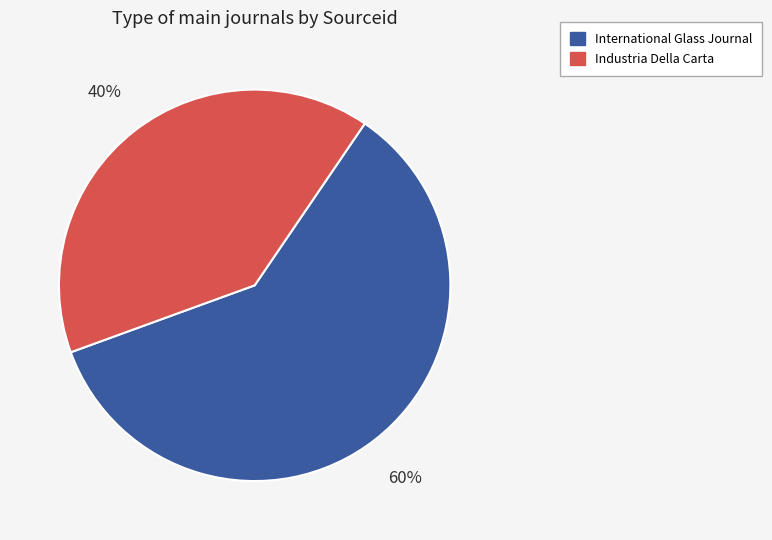

How many segments does this pie chart have?

2